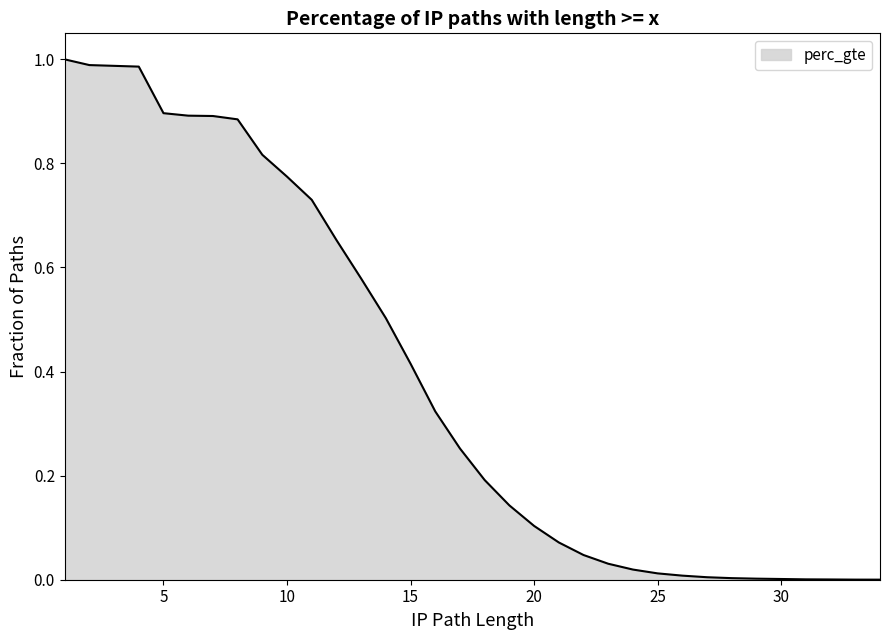

What is the difference between the maximum and minimum values?

1.0